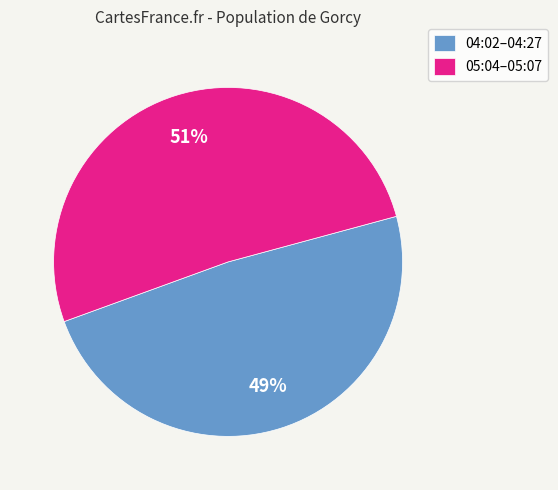

To the nearest percent, what is the combined percentage of 05:04–05:07 and 04:02–04:27?

100%